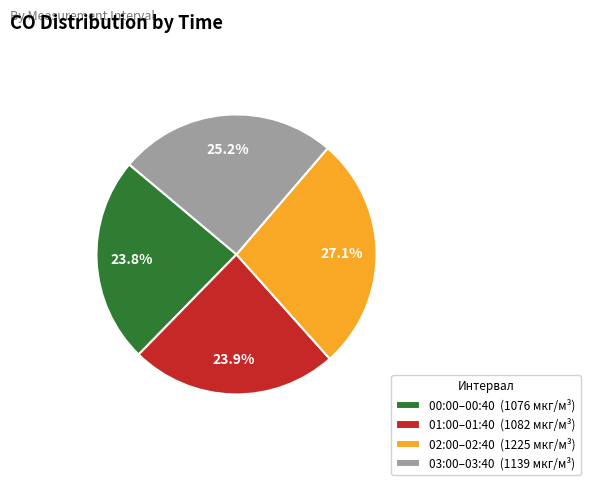

How many slices are in this pie chart?

4